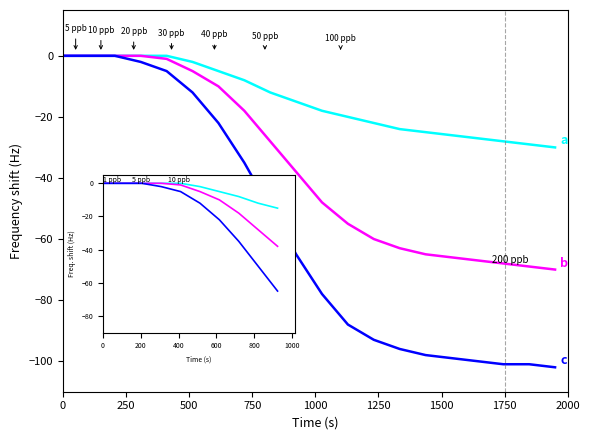

List the series in order of their peak value, highest first.

a, b, c